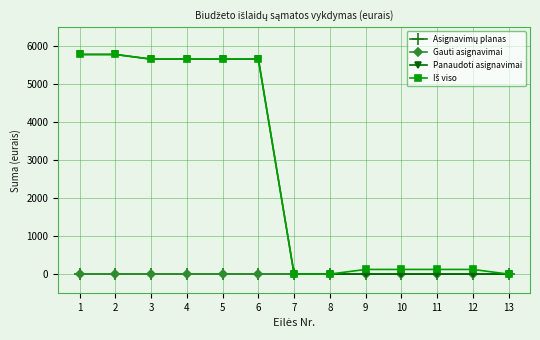

What is the spread (max minus min) of values at 1?

5781.4